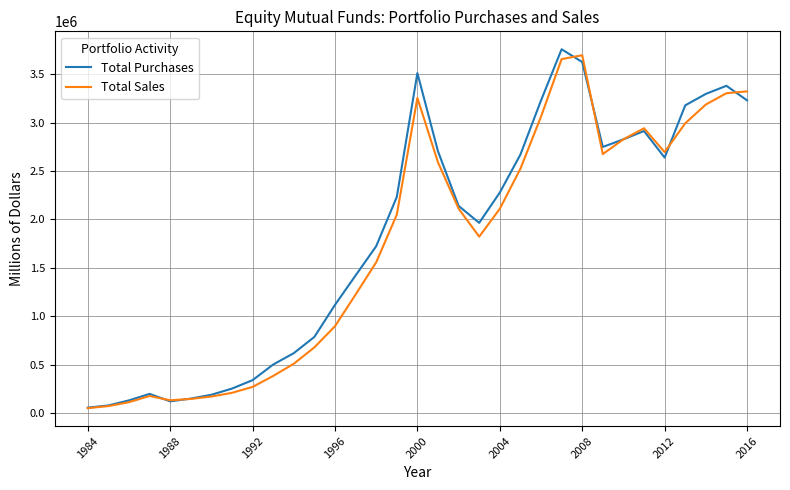

What is the maximum value shown in the chart?

3759468